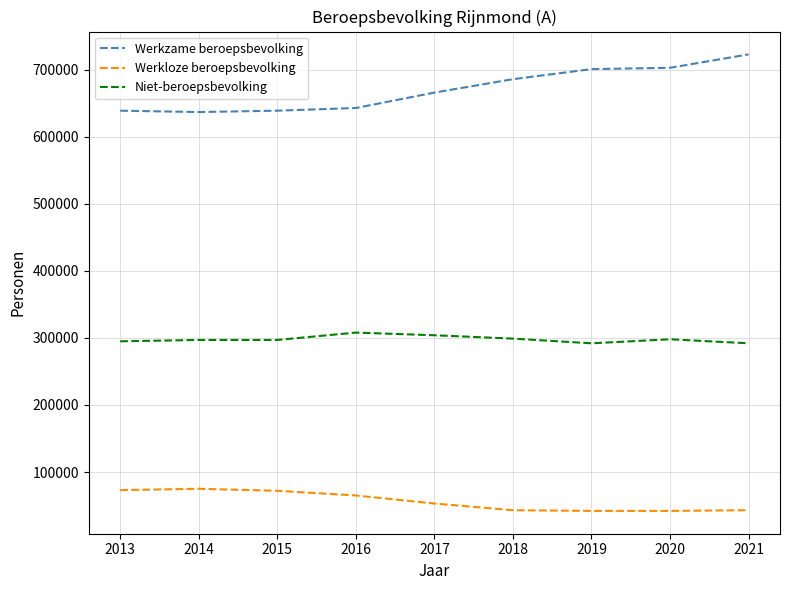

What is the sum of all Werkzame beroepsbevolking values?

6037000